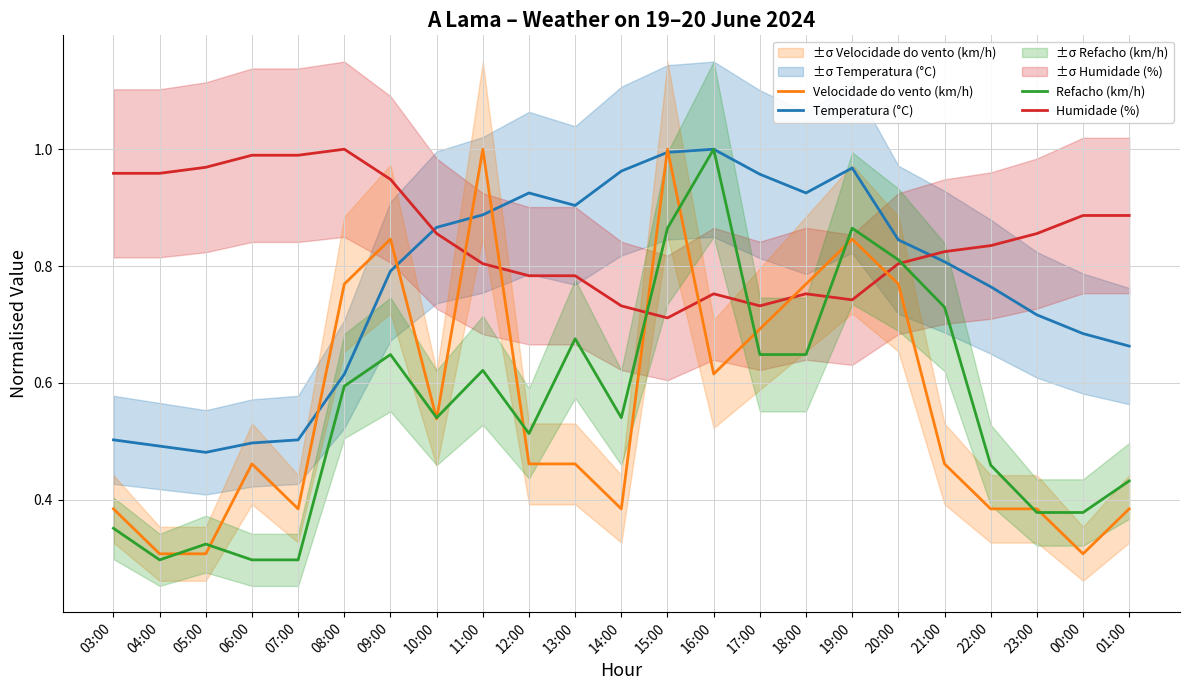

List the labels in order of Humidade (%) value, largest first.

08:00, 06:00, 07:00, 05:00, 03:00, 04:00, 09:00, 00:00, 01:00, 10:00, 23:00, 22:00, 21:00, 11:00, 20:00, 12:00, 13:00, 16:00, 18:00, 19:00, 14:00, 17:00, 15:00